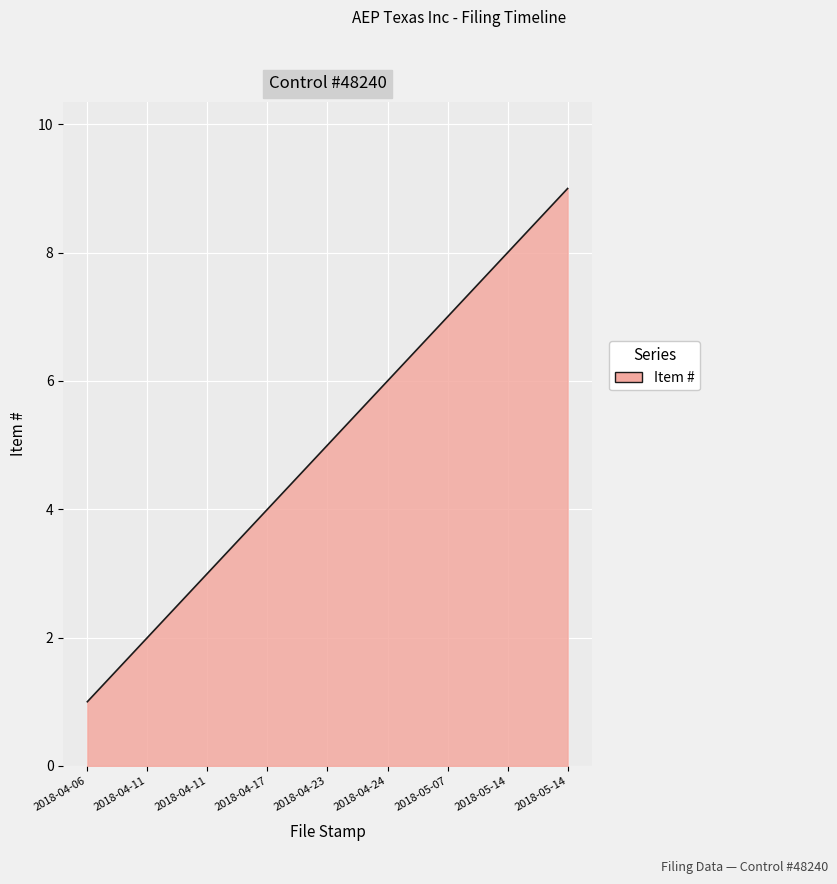

What is the average value?

5.0